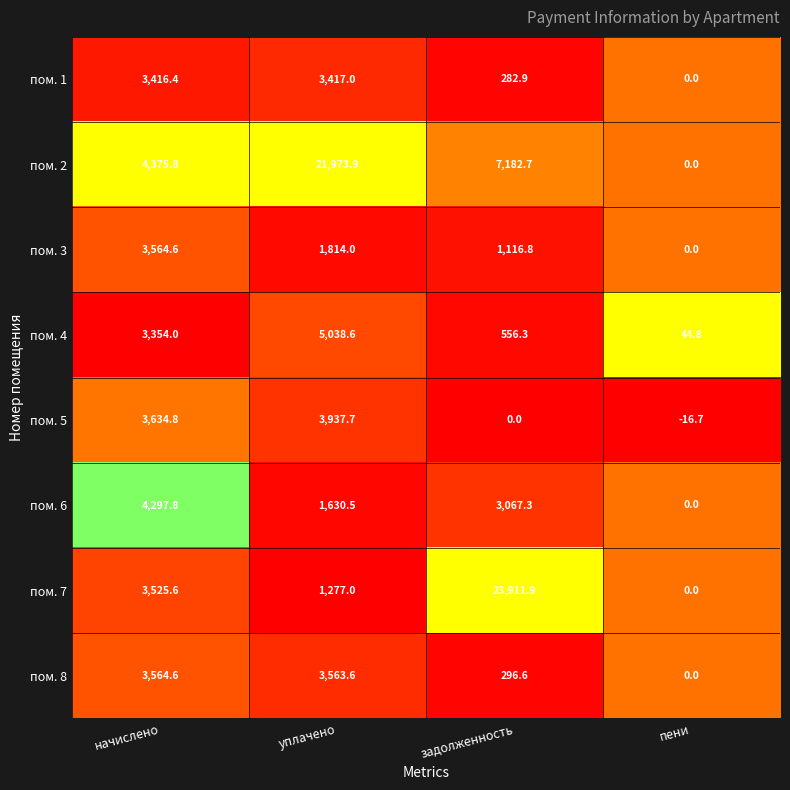

How many categories are shown in the chart?

4